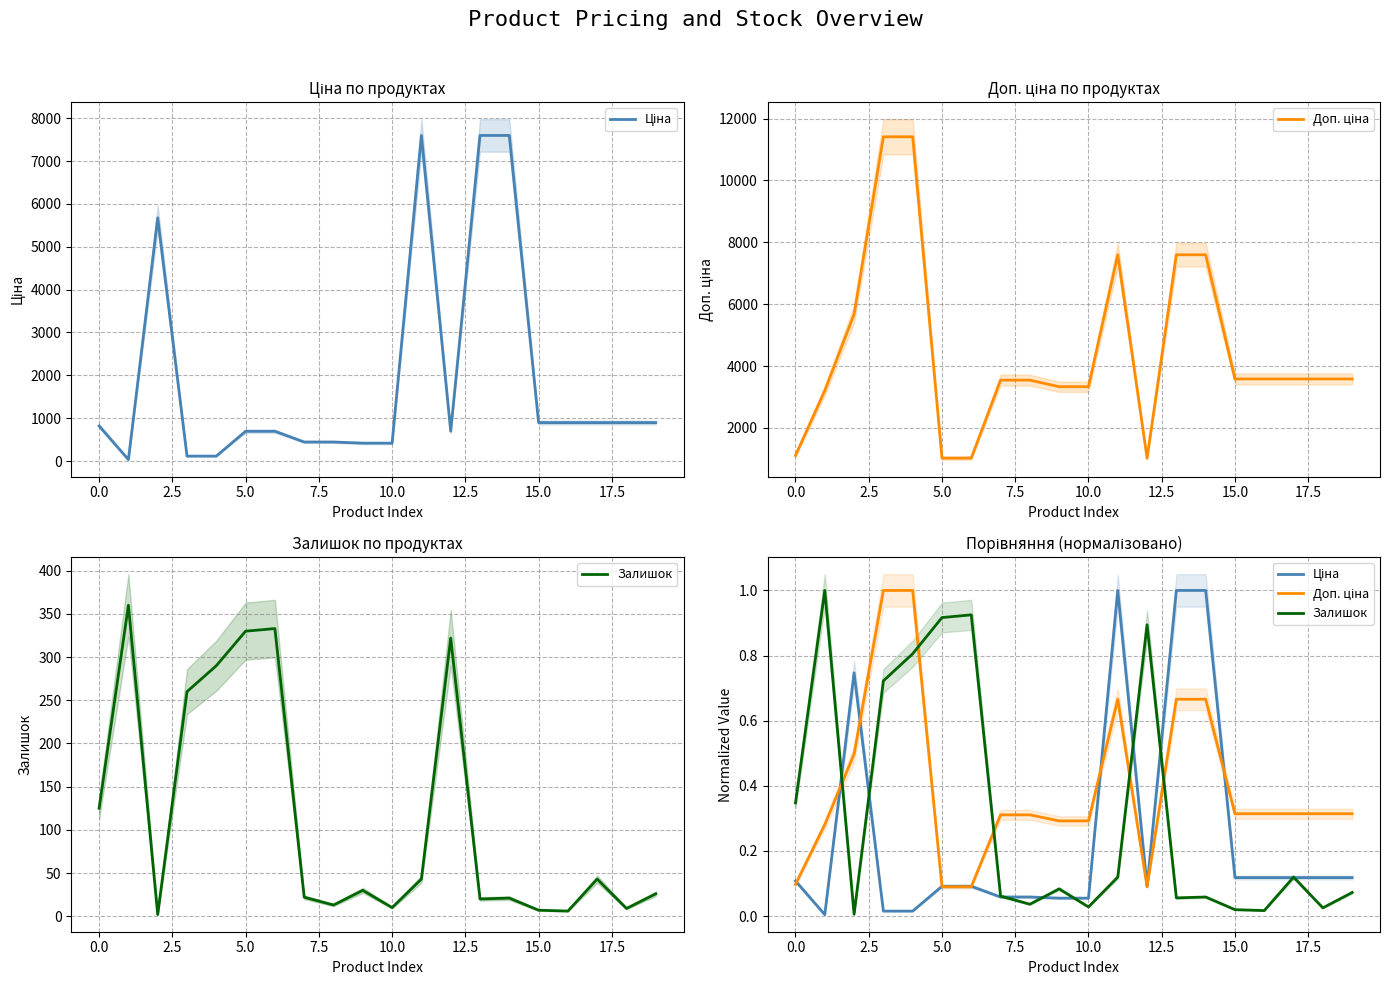

What is the difference between the maximum and minimum values in the Доп. ціна series?

0.9